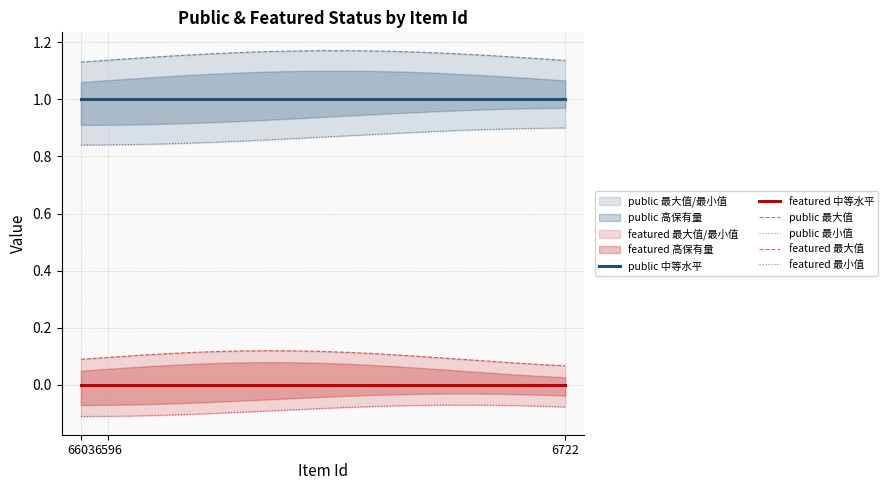

List the labels in order of featured value, smallest first.

6603, 6596, 6722